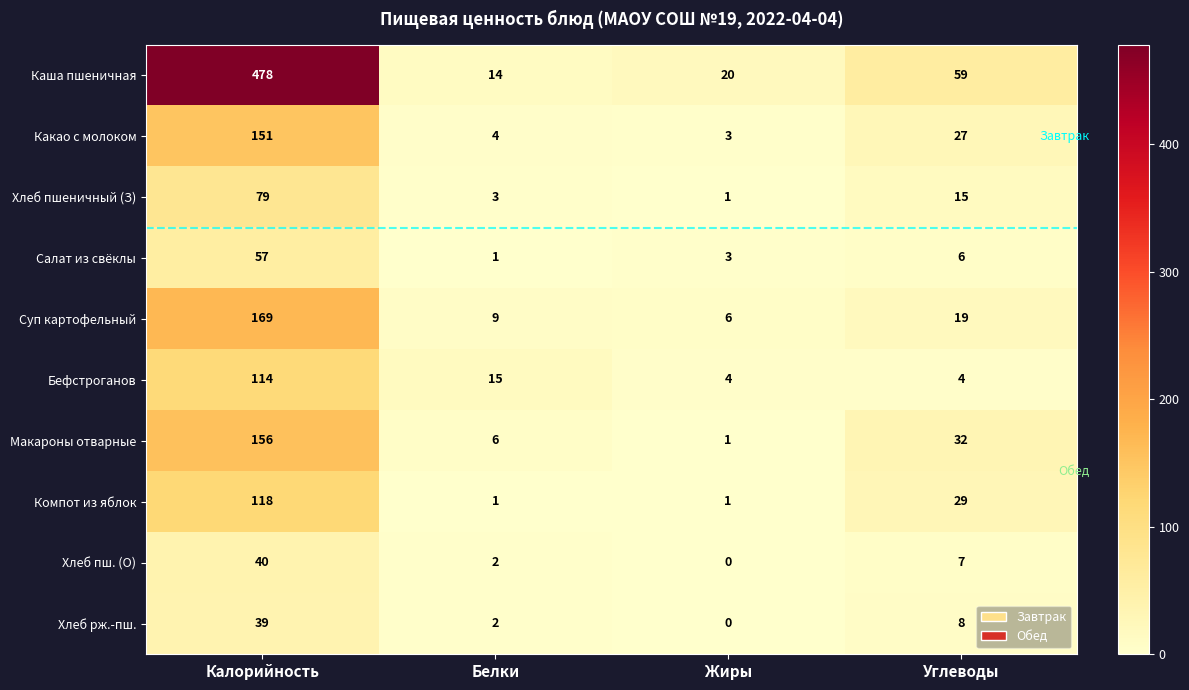

Where is Макароны отварные nearest to the value 78?

Углеводы